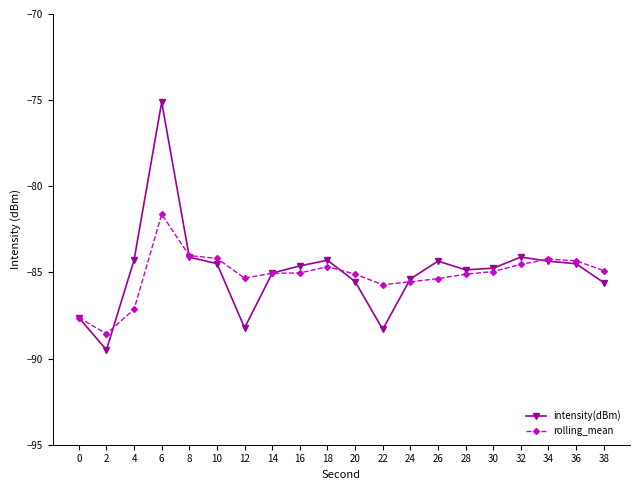

Which series has the largest range (max minus min)?

intensity(dBm)